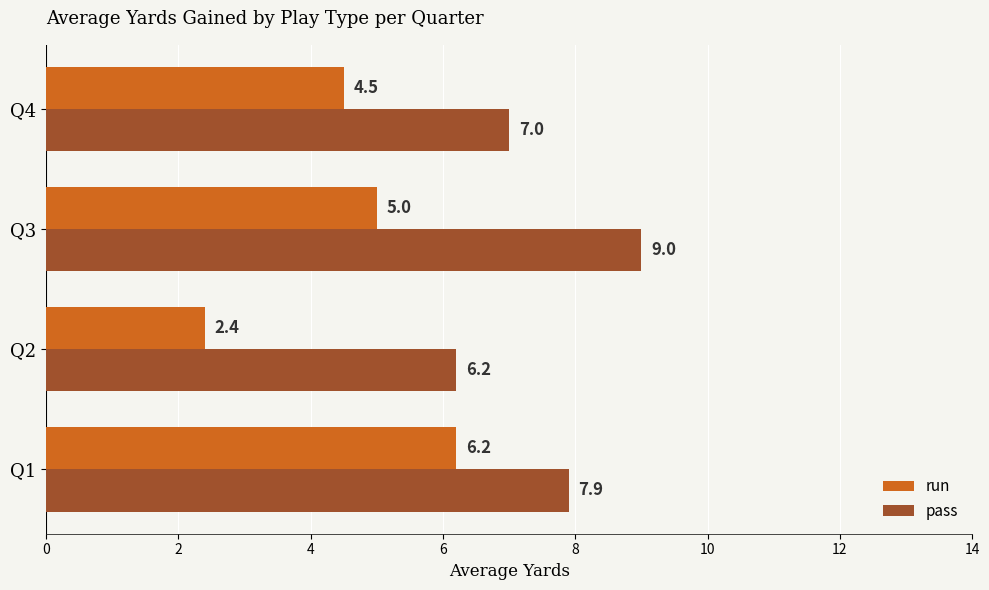

What is the smallest value displayed?

2.4